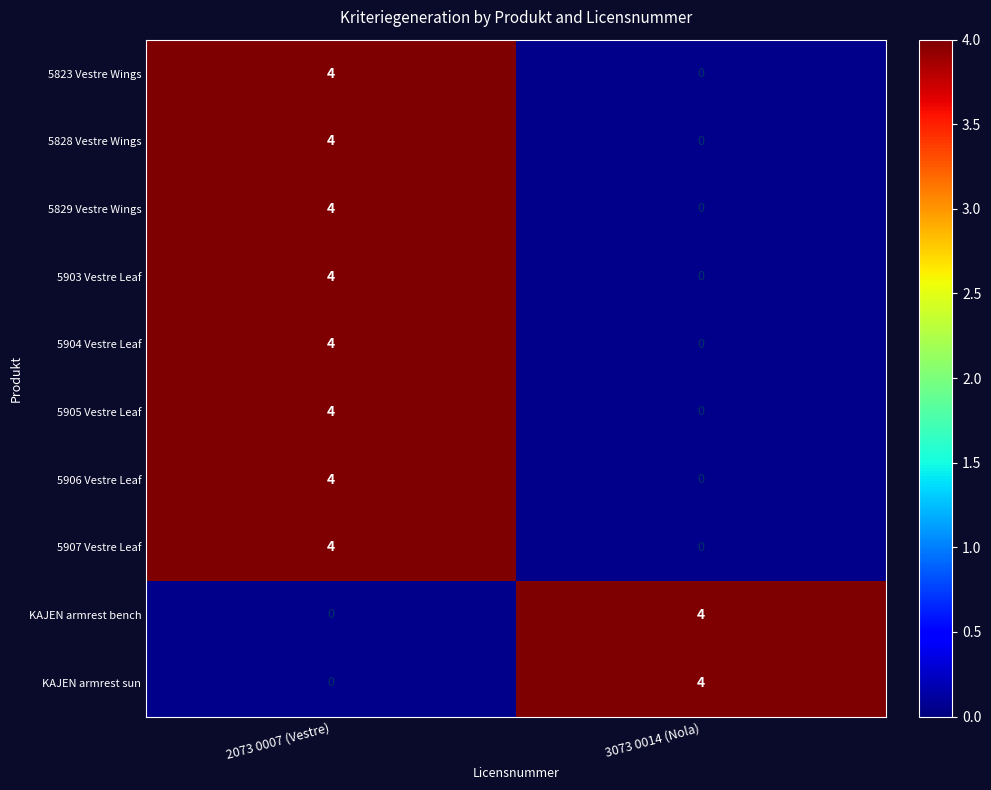

What is the difference between the highest and lowest values at 4?

4